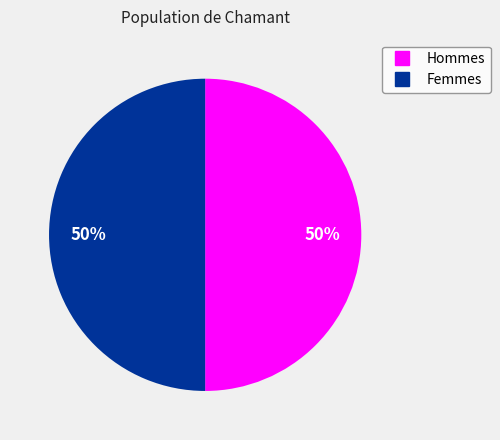

How many slices are in this pie chart?

2